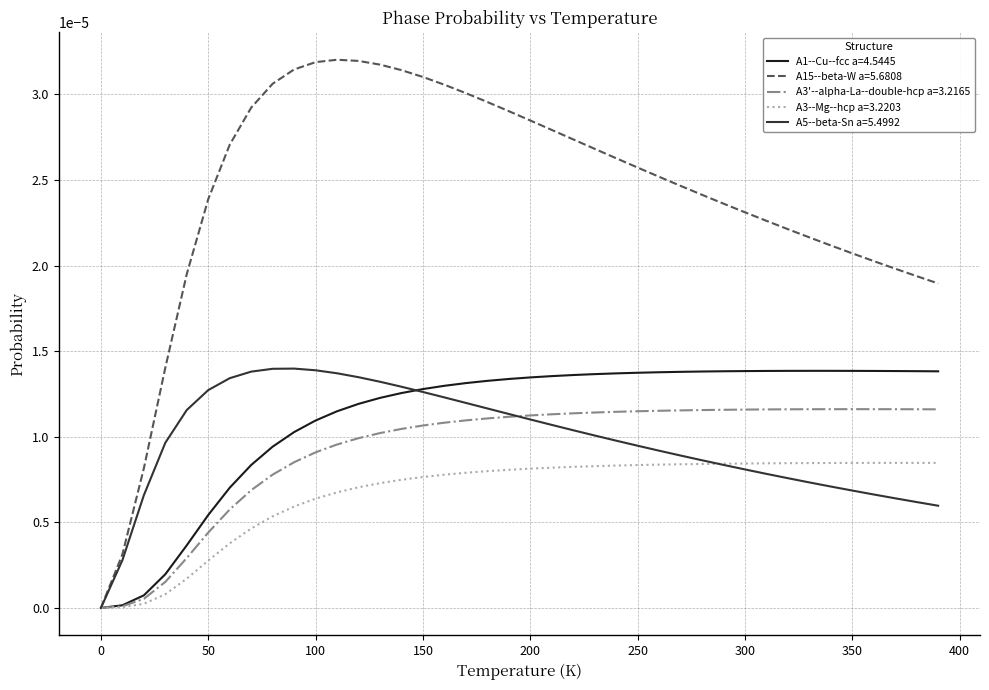

Which series has the largest range (max minus min)?

A15--beta-W a=5.6808